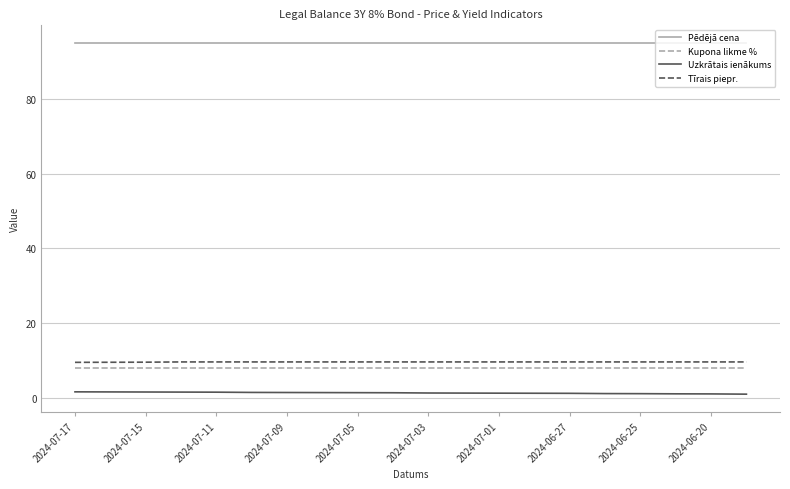

True or false: Uzkrātais ienākums and Tīrais piepr. intersect in this chart.

False